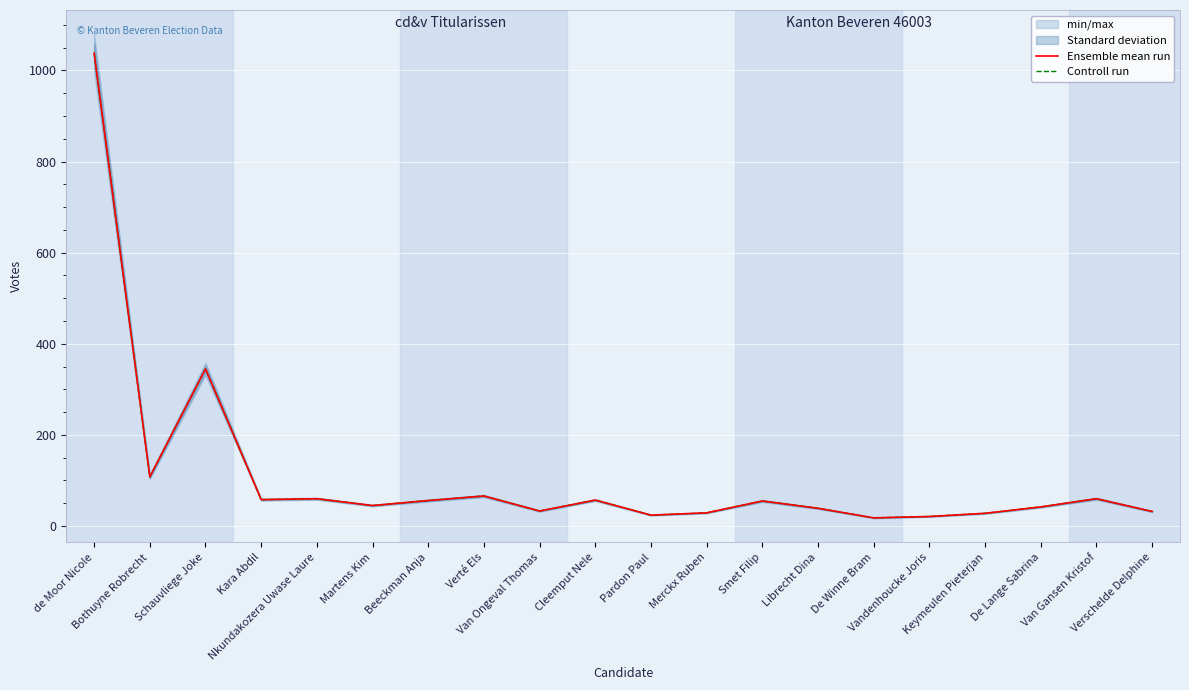

How many categories are shown in the chart?

20